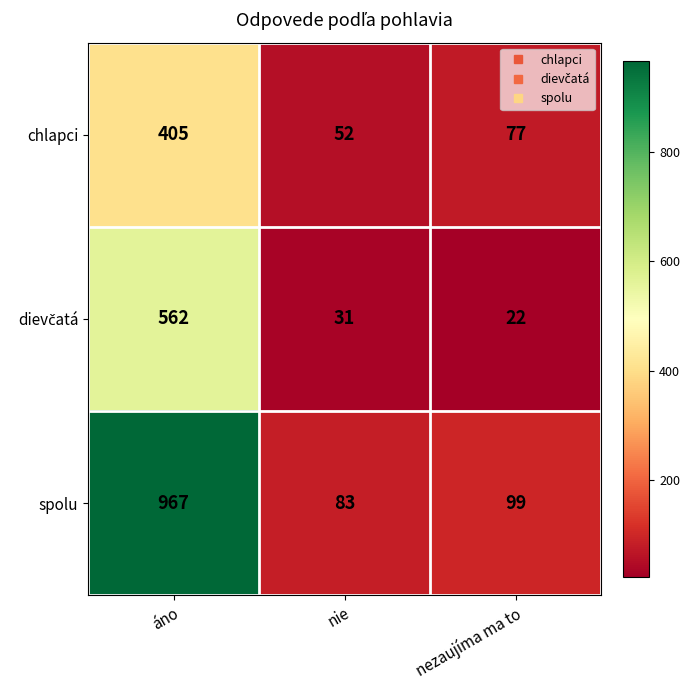

The spolu series shows 69 at nezaujíma ma to. True or false?

False